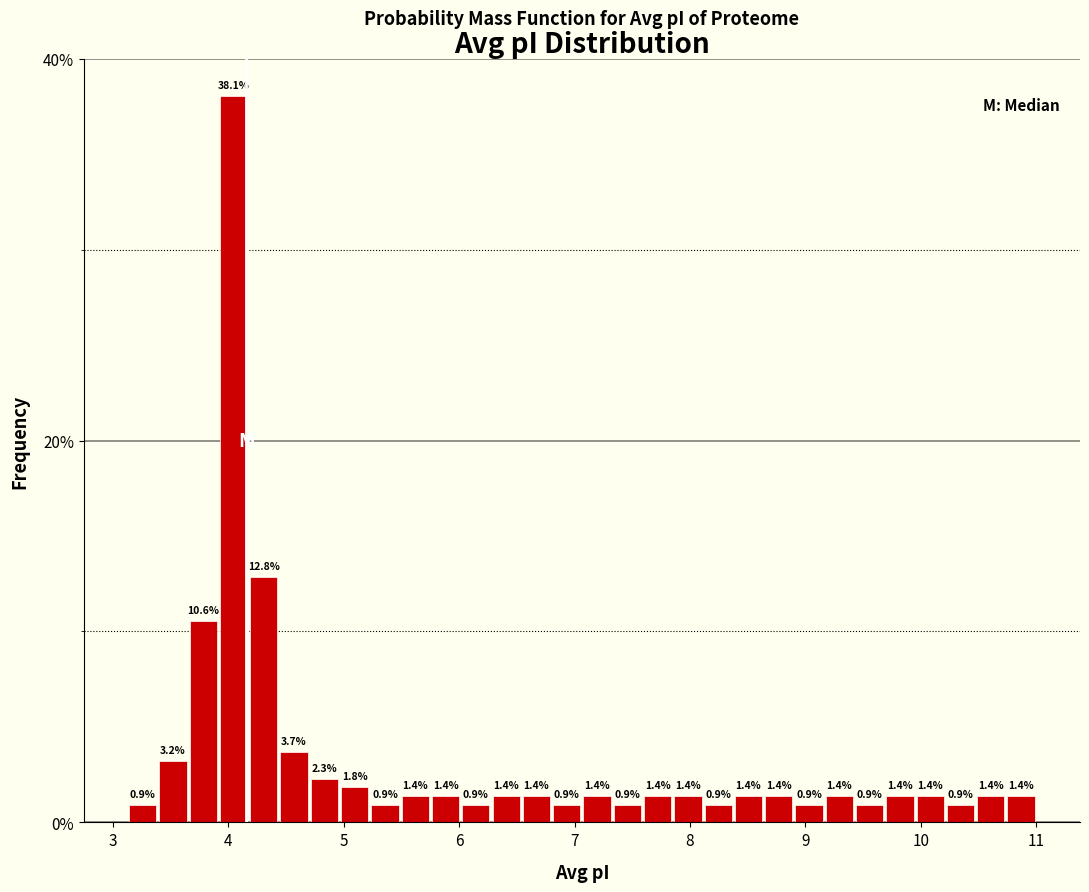

Read against the x-axis, roughly where is the centre of the tallest bar?

4.0